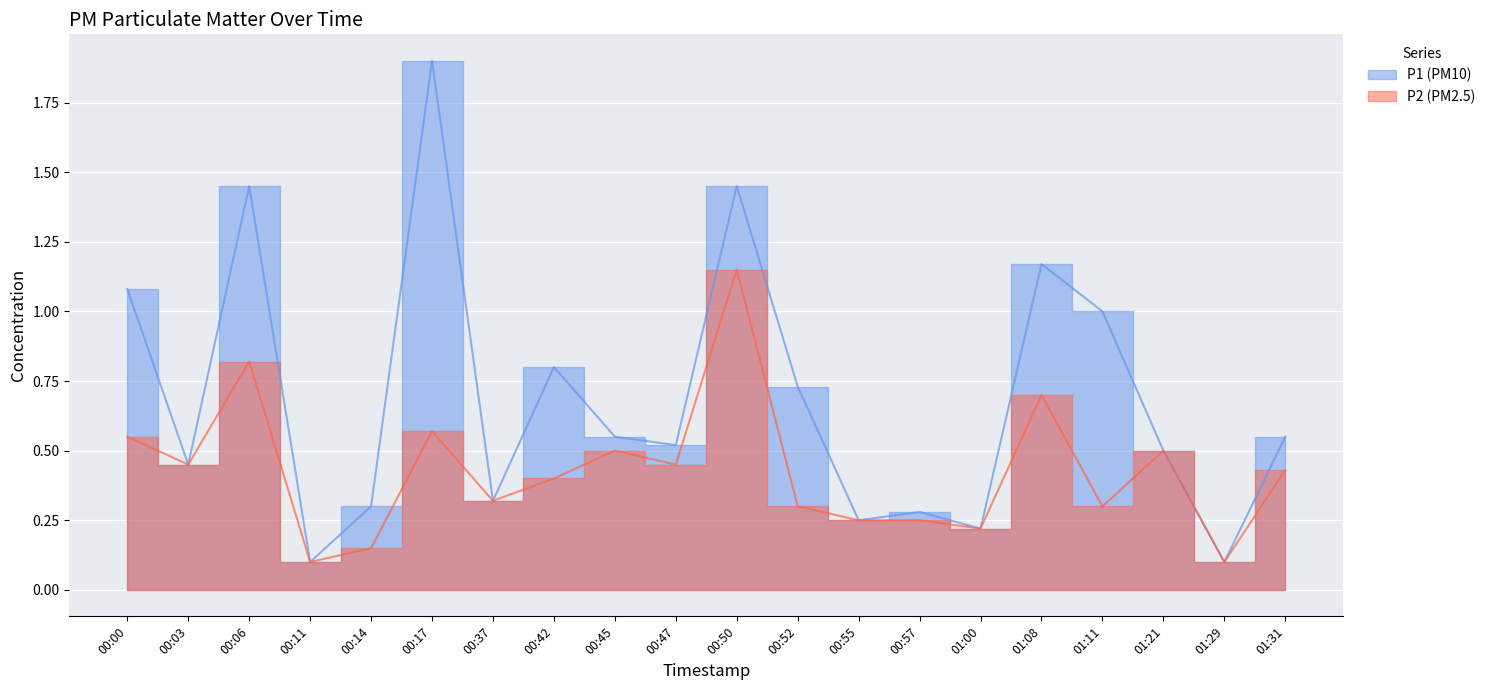

Which label corresponds to the largest value in the chart?

00:17